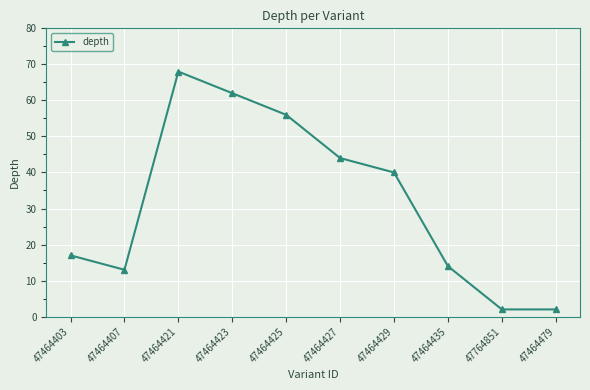

How many series are shown in this chart?

1